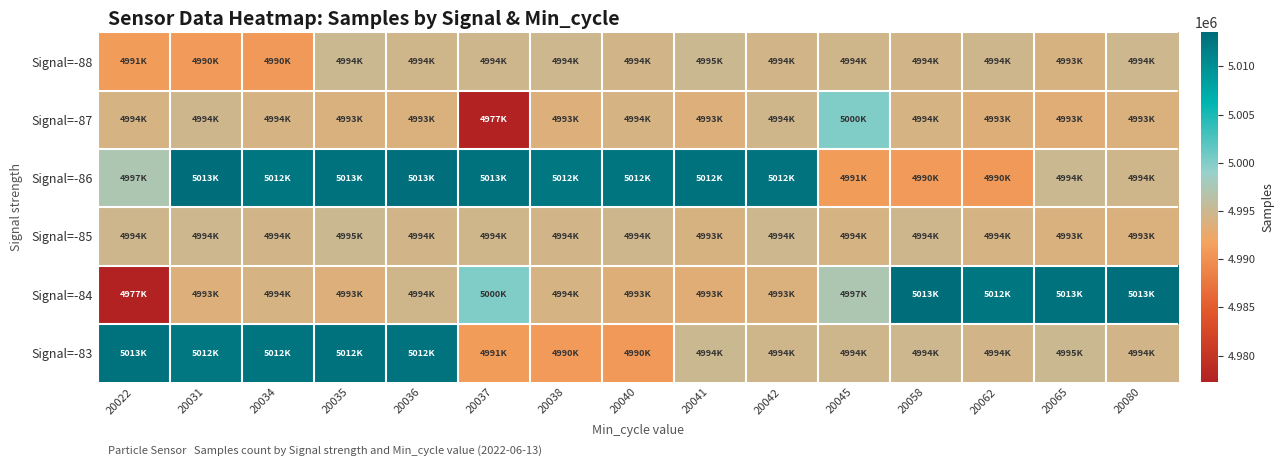

Reading right to left, what are all the values shown in this chart?

Signal=-88: 20080=4994823	20065=4993985	20062=4994807	20058=4994486	20045=4994543	20042=4994451	20041=4995054	20040=4994491	20038=4994821	20037=4994796	20036=4994542	20035=4994983	20034=4990787	20031=4990979	20022=4991110
Signal=-87: 20080=4993819	20065=4993295	20062=4993455	20058=4994190	20045=5000179	20042=4994619	20041=4993672	20040=4994124	20038=4993670	20037=4977258	20036=4993816	20035=4993939	20034=4994140	20031=4994689	20022=4994211
Signal=-86: 20080=4994542	20065=4994983	20062=4990787	20058=4990979	20045=4991110	20042=5012818	20041=5012983	20040=5012721	20038=5012473	20037=5013076	20036=5013255	20035=5013017	20034=5012554	20031=5013516	20022=4997366
Signal=-85: 20080=4993816	20065=4993939	20062=4994140	20058=4994689	20045=4994211	20042=4994823	20041=4993985	20040=4994807	20038=4994486	20037=4994543	20036=4994451	20035=4995054	20034=4994491	20031=4994821	20022=4994796
Signal=-84: 20080=5013255	20065=5013017	20062=5012554	20058=5013516	20045=4997366	20042=4993819	20041=4993295	20040=4993455	20038=4994190	20037=5000179	20036=4994619	20035=4993672	20034=4994124	20031=4993670	20022=4977258
Signal=-83: 20080=4994451	20065=4995054	20062=4994491	20058=4994821	20045=4994796	20042=4994542	20041=4994983	20040=4990787	20038=4990979	20037=4991110	20036=5012818	20035=5012983	20034=5012721	20031=5012473	20022=5013076